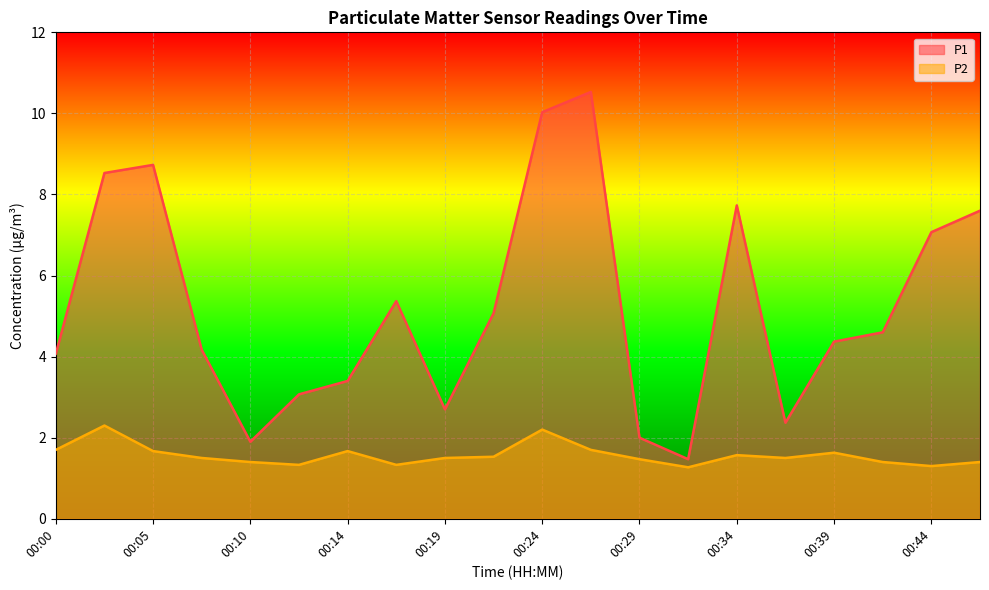

Which series has the widest spread of values?

P1